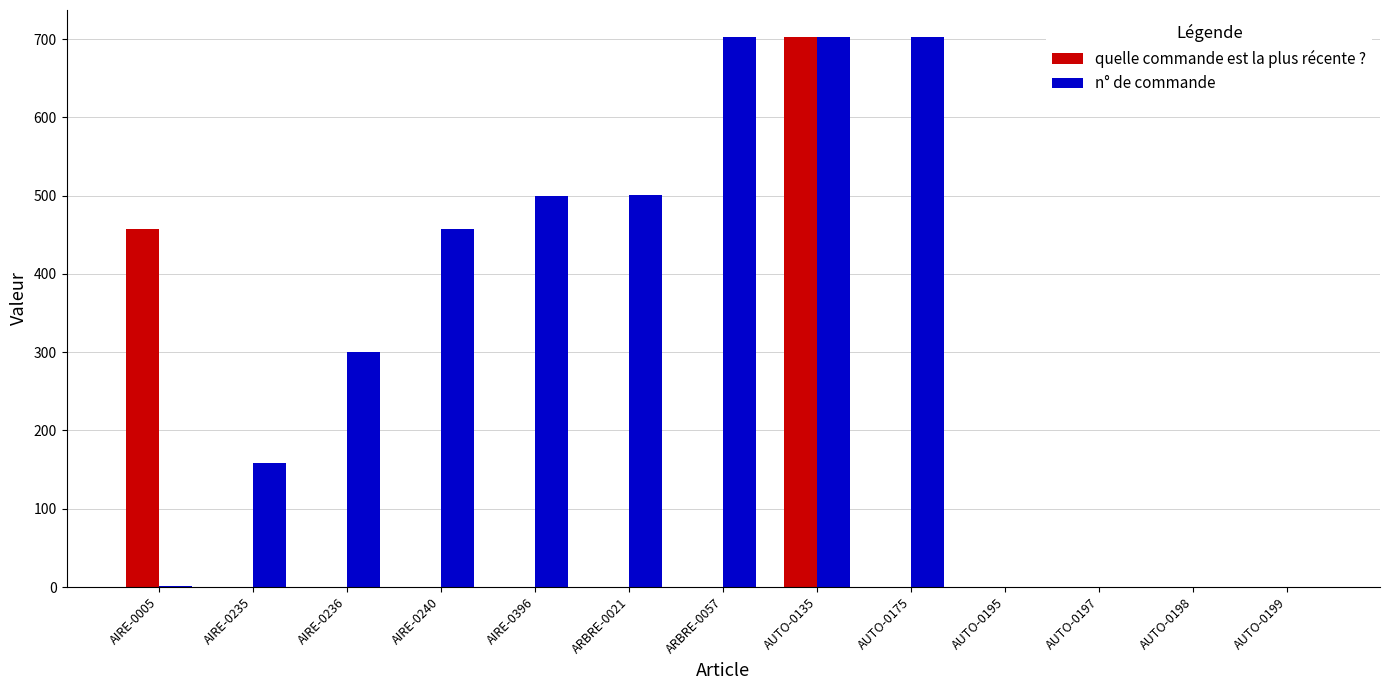

How many groups of bars are there?

13